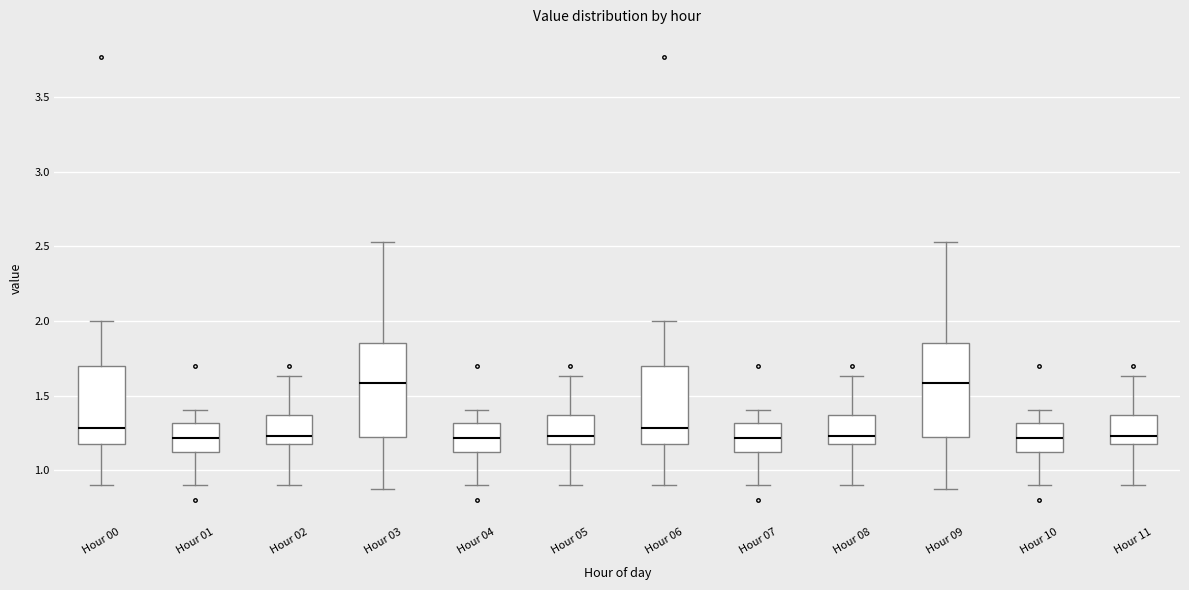

Where does the lower whisker of the box for Hour 00 end on the y-axis? The values are not printed on the chart, so give them approximately, as read against the axis.

0.90